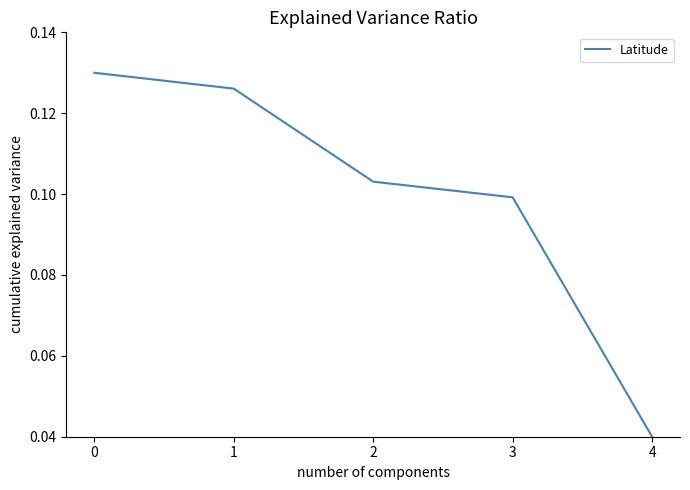

Is it true that the value at 4 is 0.1?

False